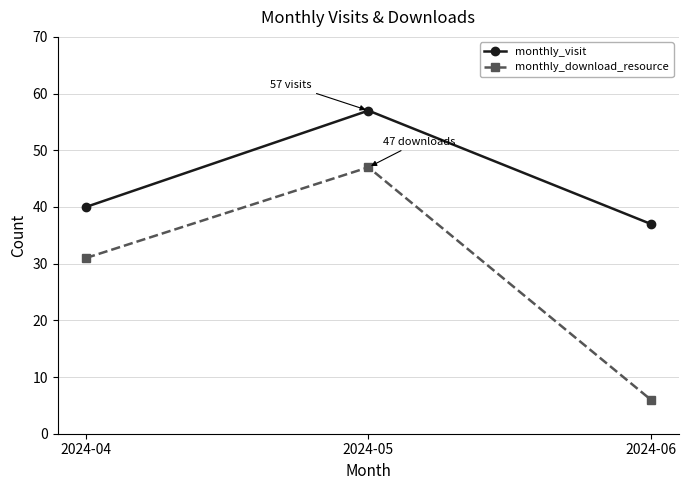

Read the monthly_visit value at 2024-05.

57